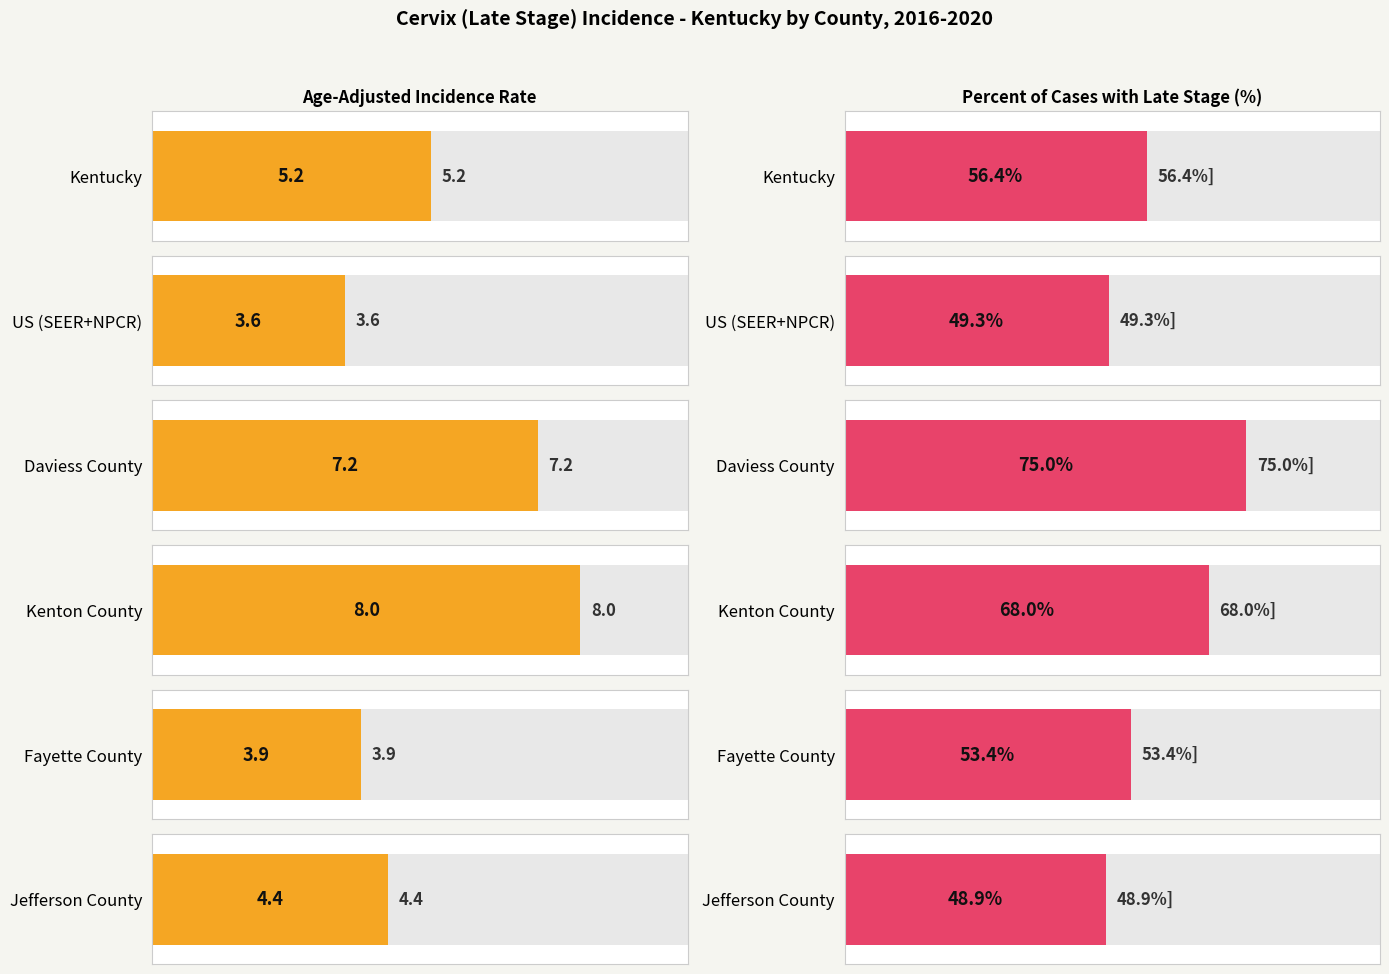

Where is Percent Late Stage nearest to the value 61?

Kentucky